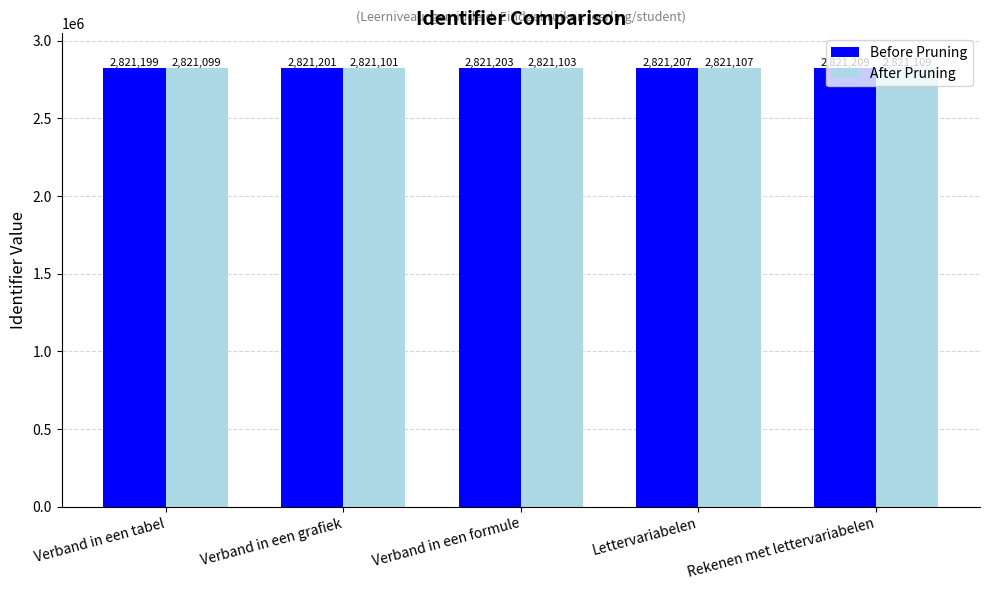

What is the difference between the highest and lowest values at Lettervariabelen?

100